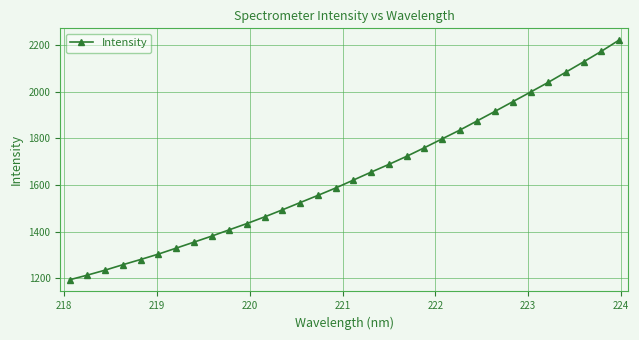

What is the value of the 21st point from the left?

1759.4